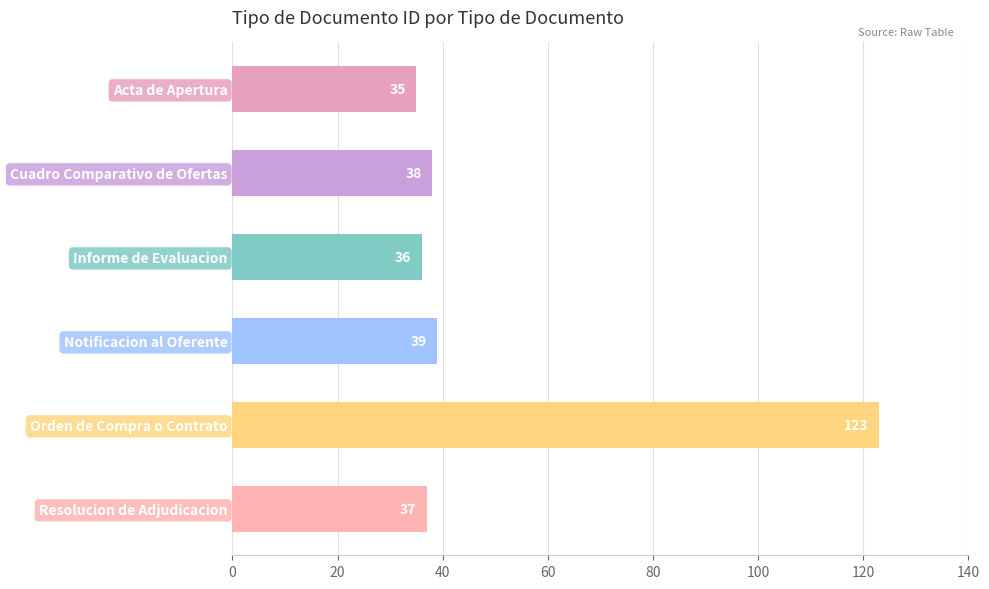

Count the number of data series in this chart.

1